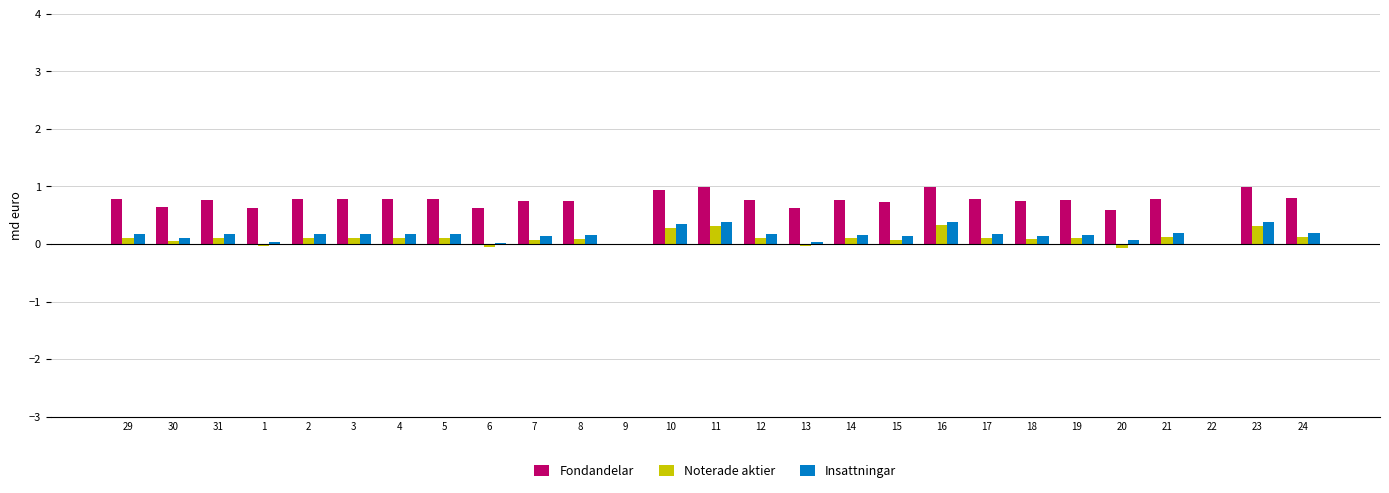

What is the sum of all Fondandelar values?

19.3